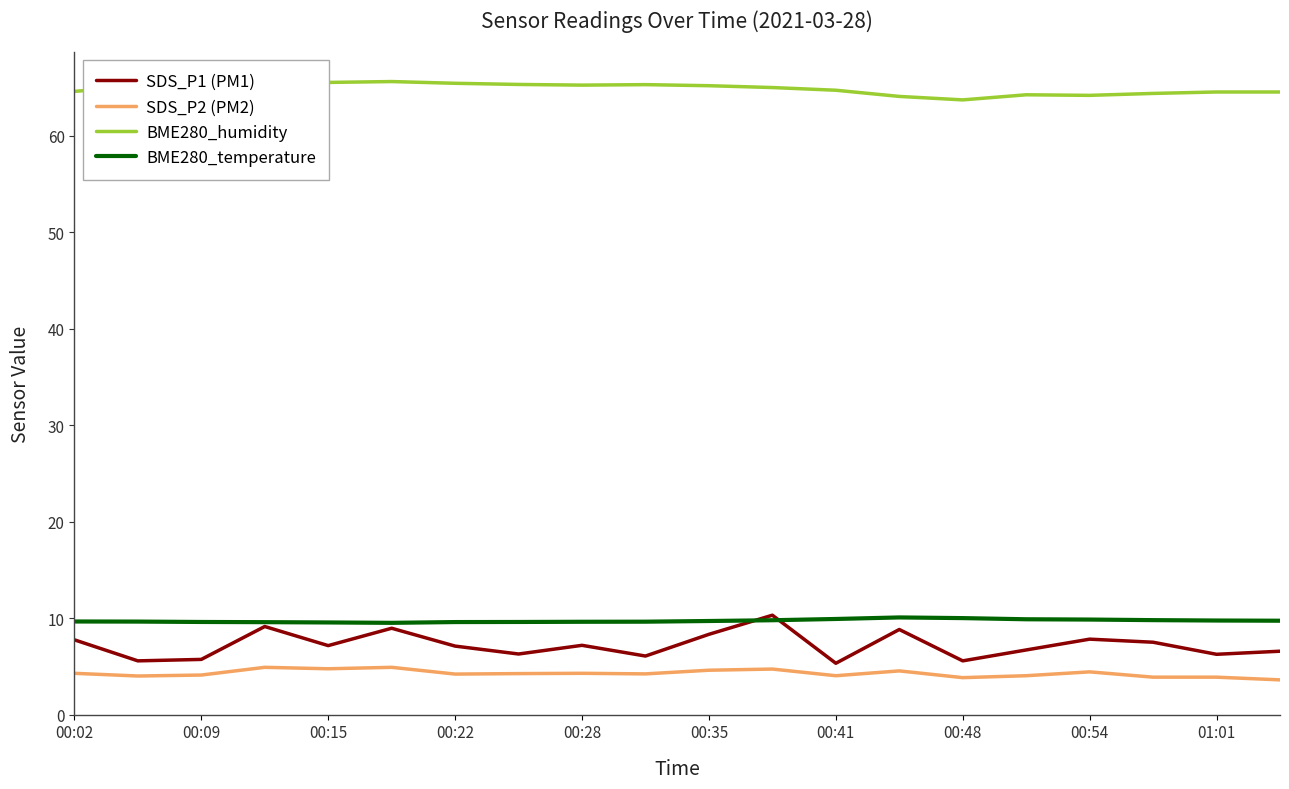

True or false: SDS_P2 (PM2) and BME280_humidity intersect in this chart.

False